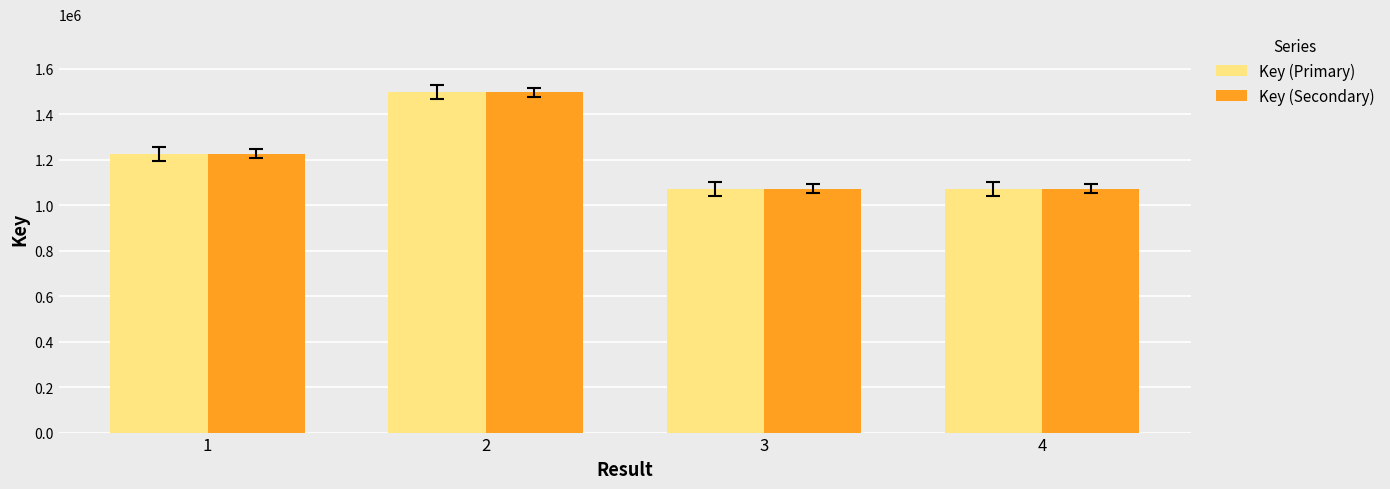

What is the total value across all series at 4?

2143596